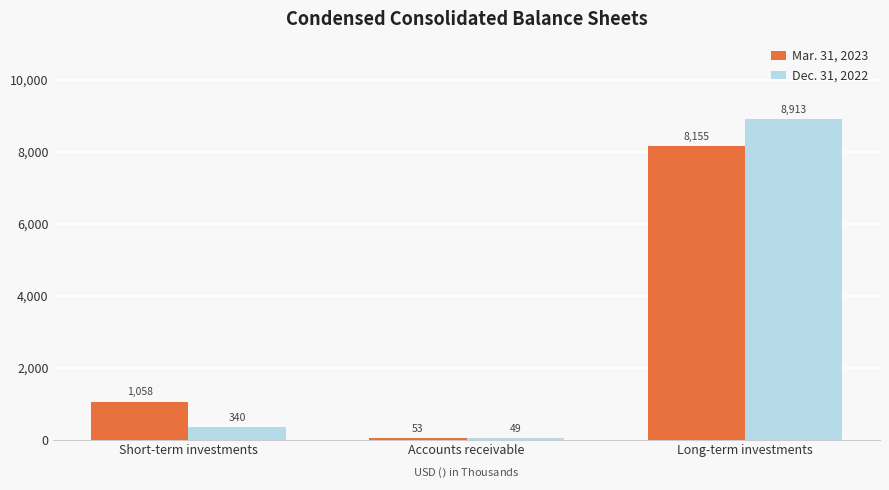

Rank the categories by Mar. 31, 2023 value from lowest to highest.

Accounts receivable, Short-term investments, Long-term investments